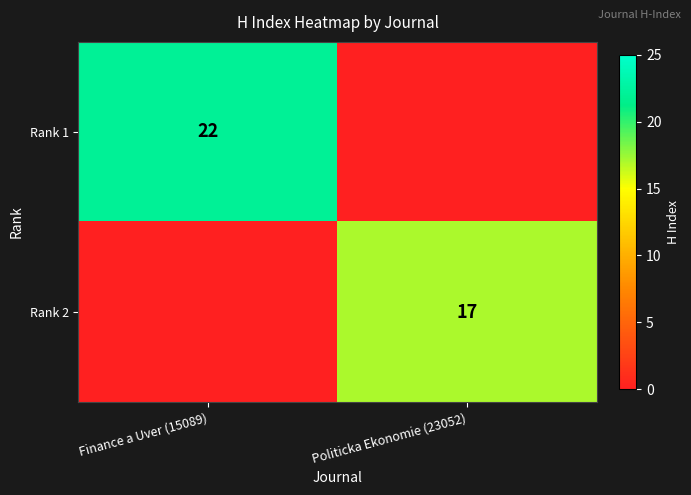

At how many categories does at least one series exceed 21?

1